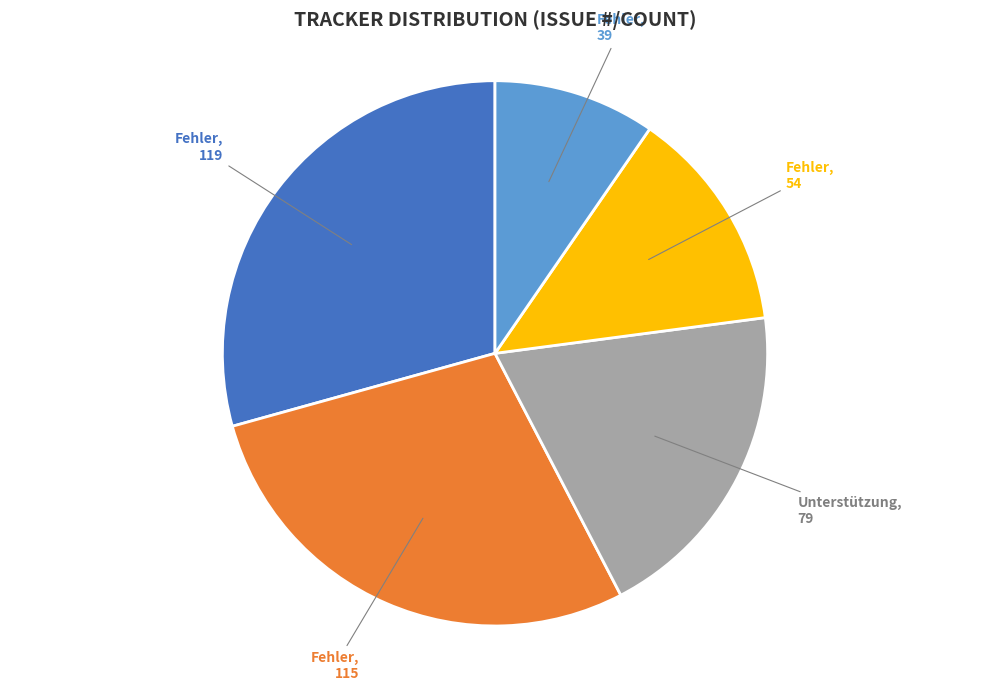

Is there a majority slice in this chart?

No